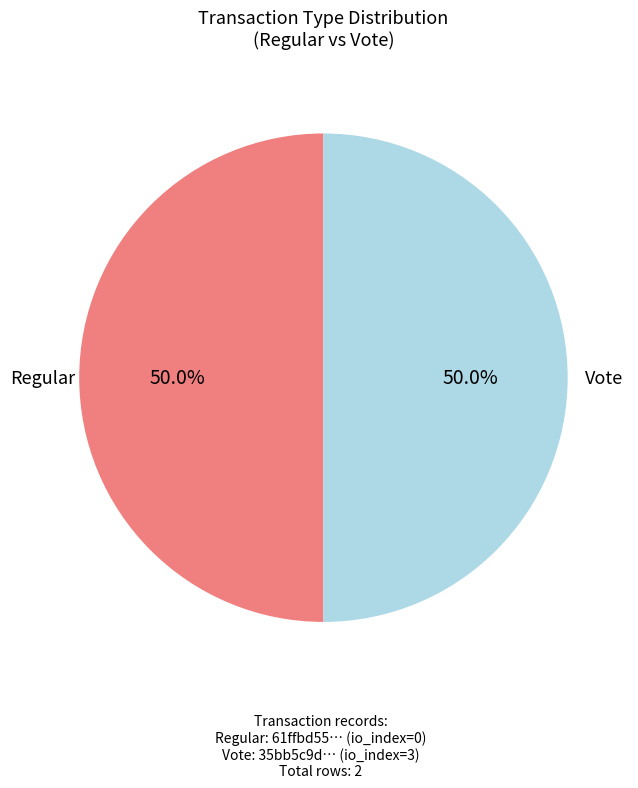

What is the total percentage of Regular and Vote?

100.0%